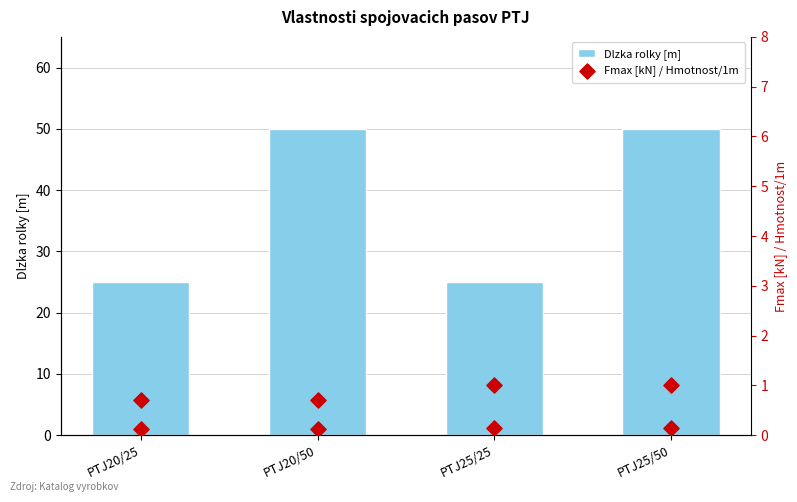

Which series has the widest spread of Y values?

Dlzka rolky [m]